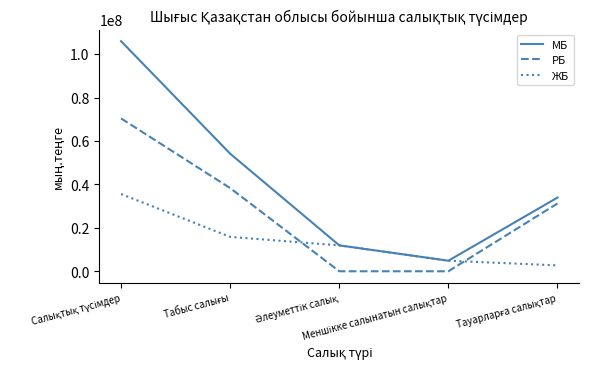

What is the maximum value shown in the chart?

105919040